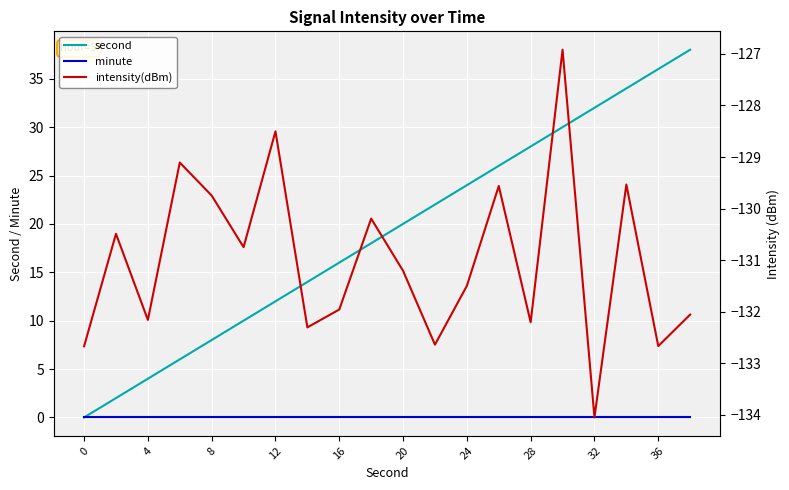

Which series has the largest total across all categories?

second